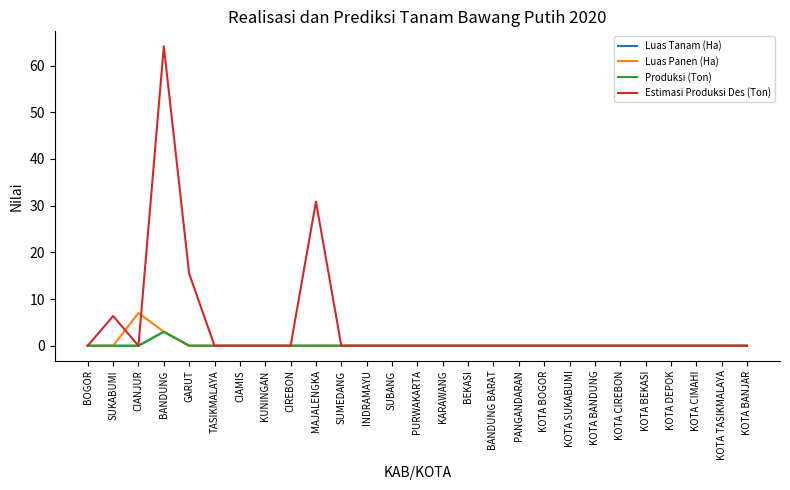

Does the chart display data point markers on the line(s)?

No